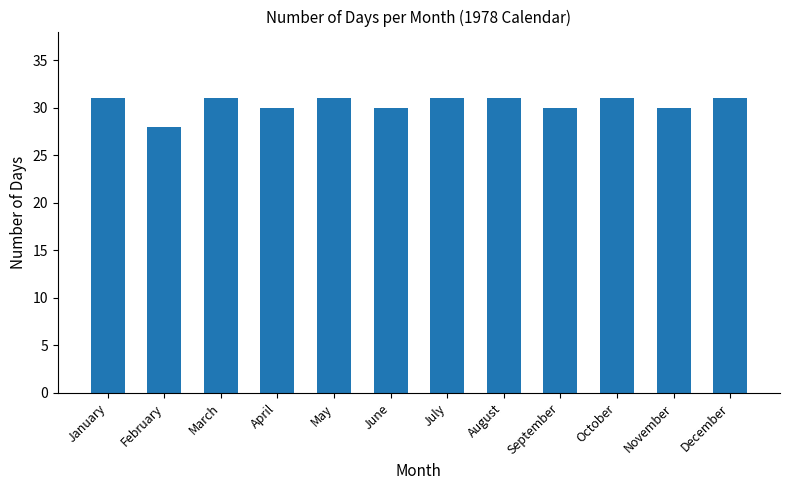

What is the value of the 4th bar from the left?

30